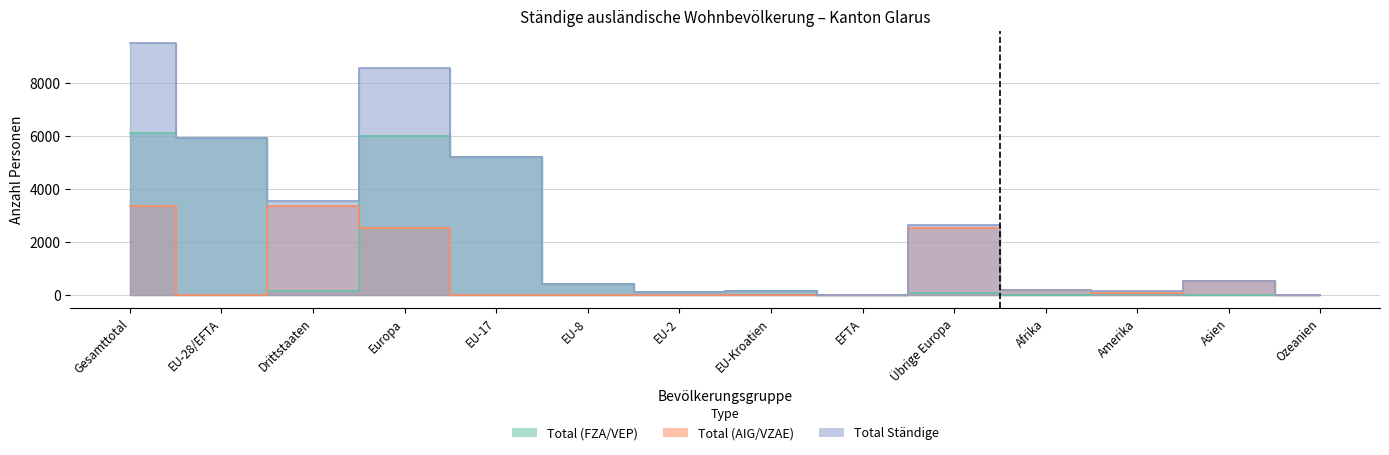

What is the average value of the Total (FZA/VEP) series?

1737